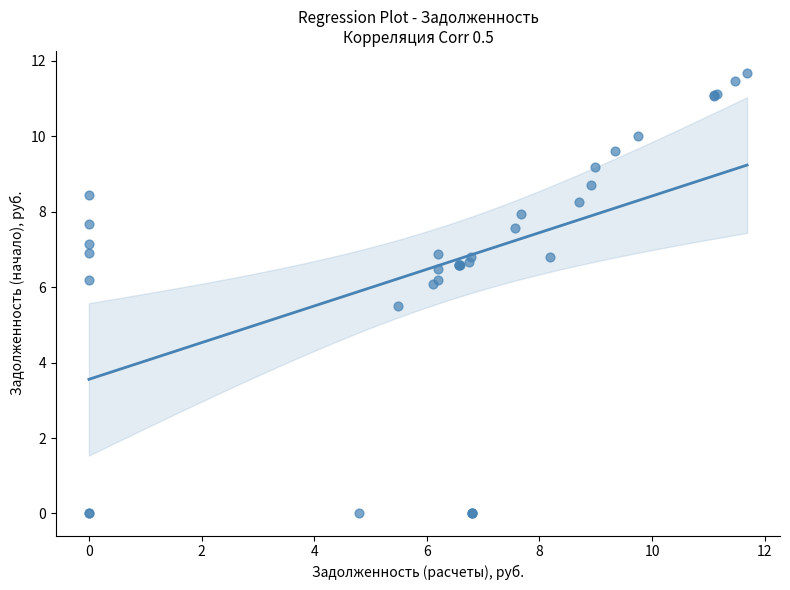

What Y value in the scatter plot is closest to 5?

5.5